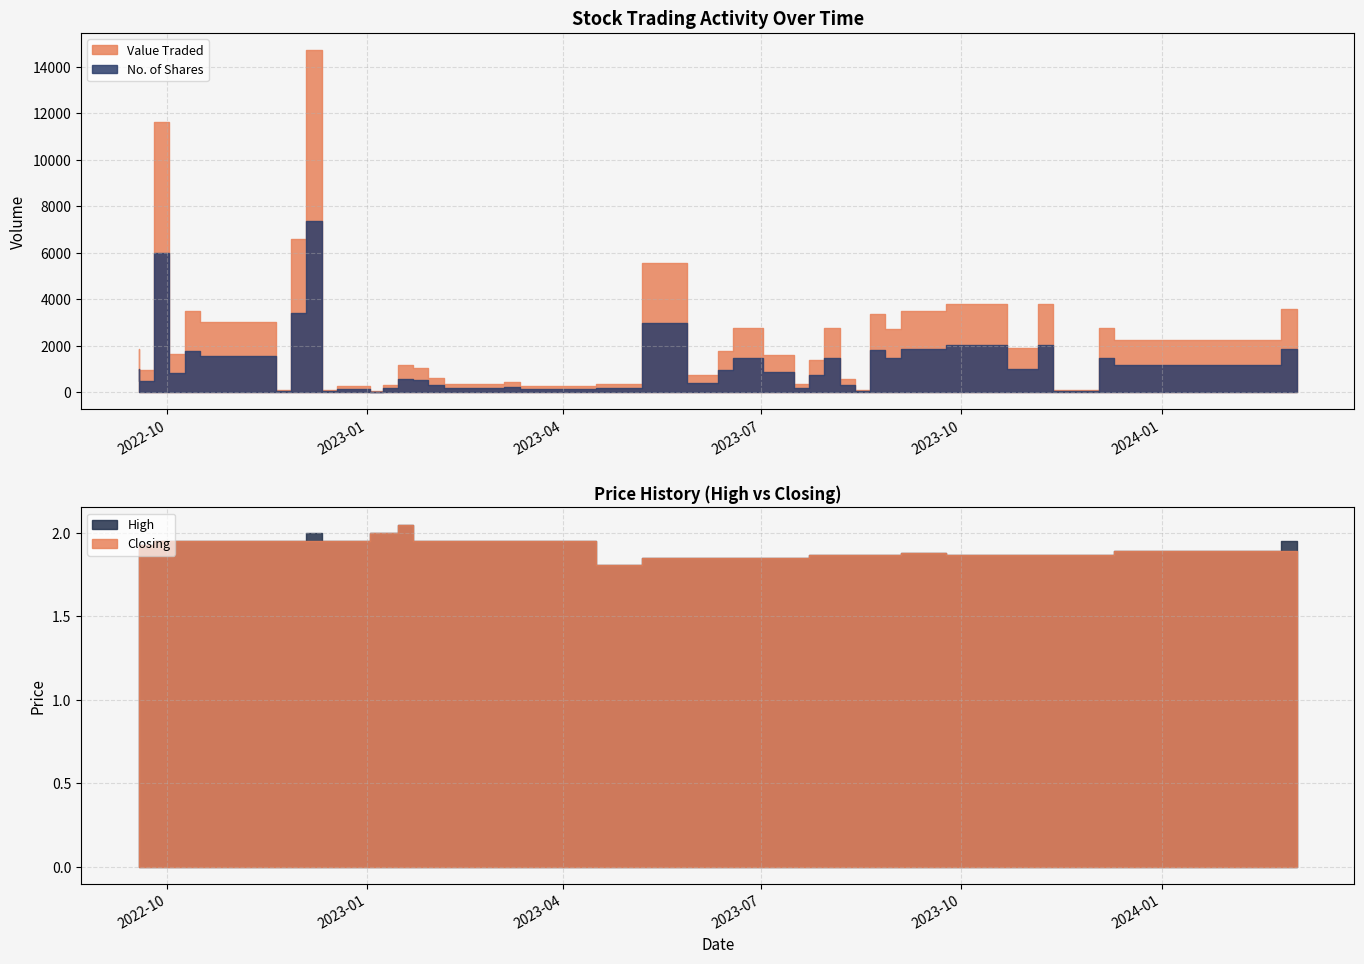

True or false: High and Value Traded cross at least once.

False